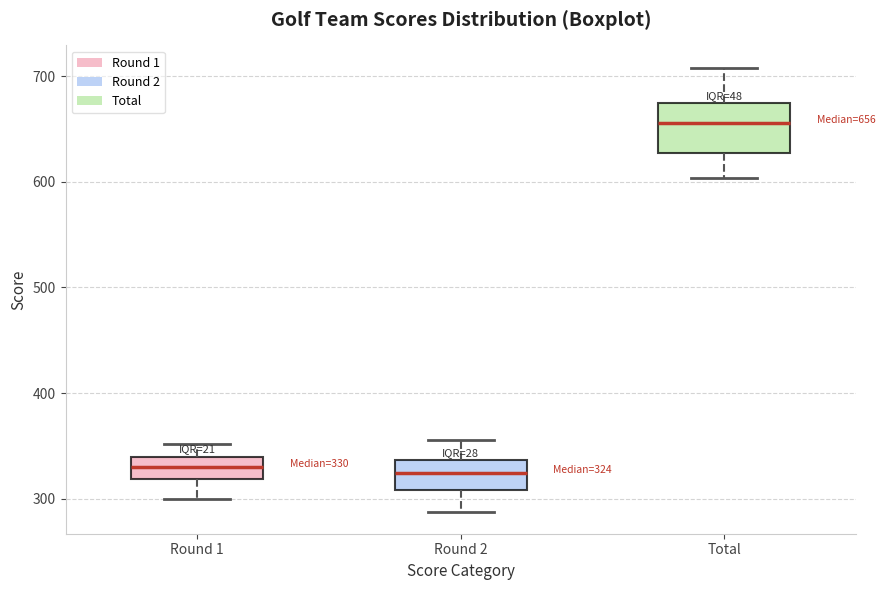

Comparing the boxes themselves (not the whiskers), which one is the tallest?

Total